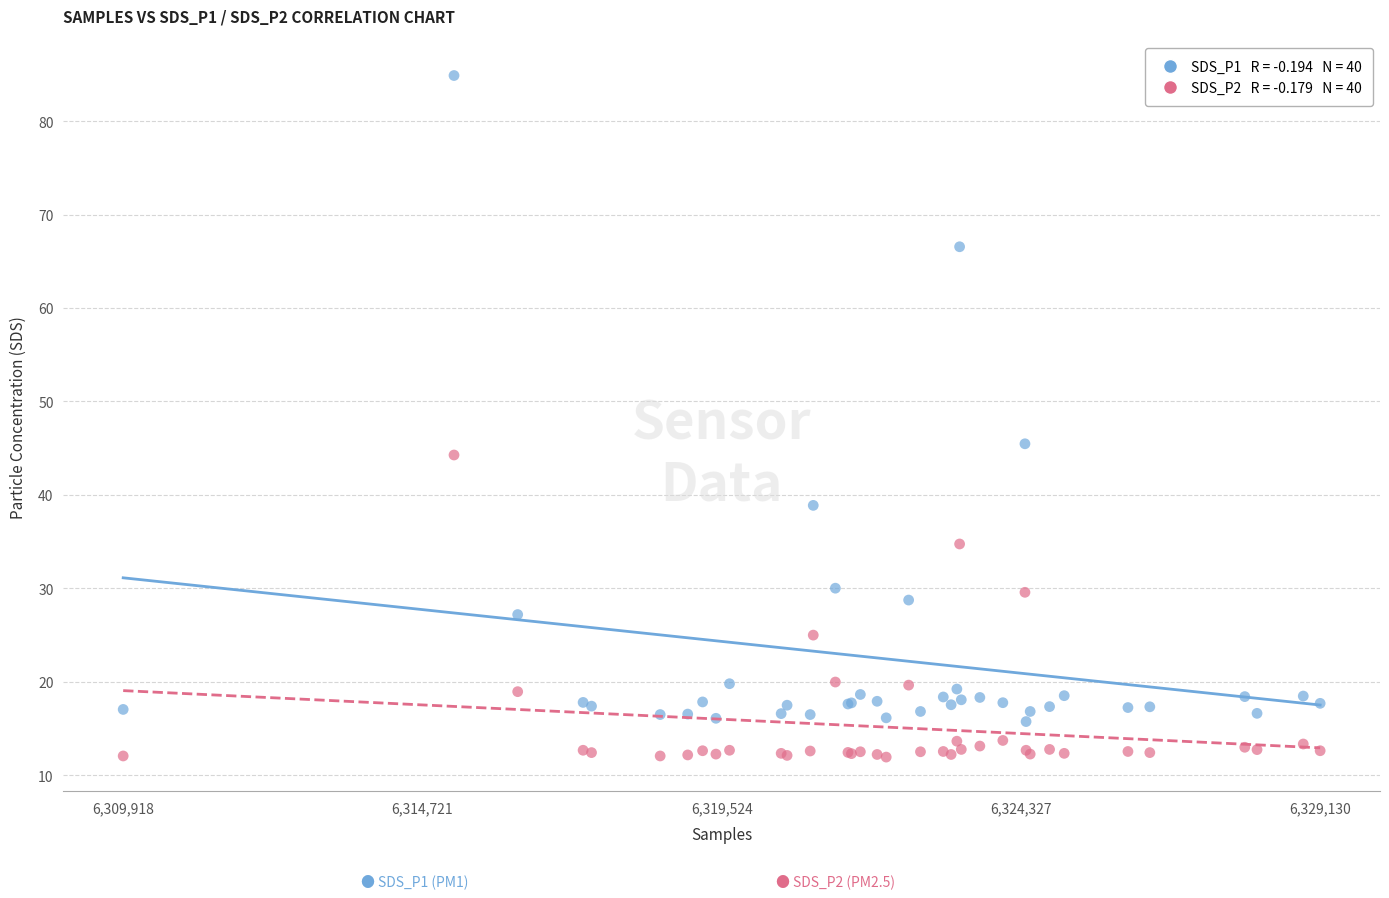

Across all series, what Y value is closest to 48?

45.5